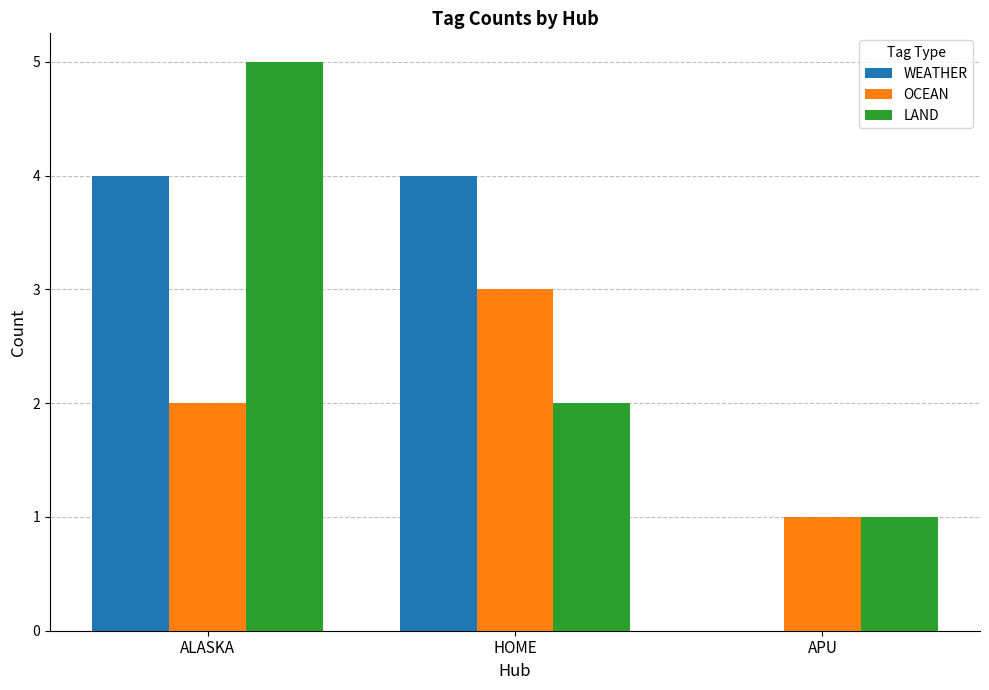

True or false: WEATHER has a value of 0 at APU.

True